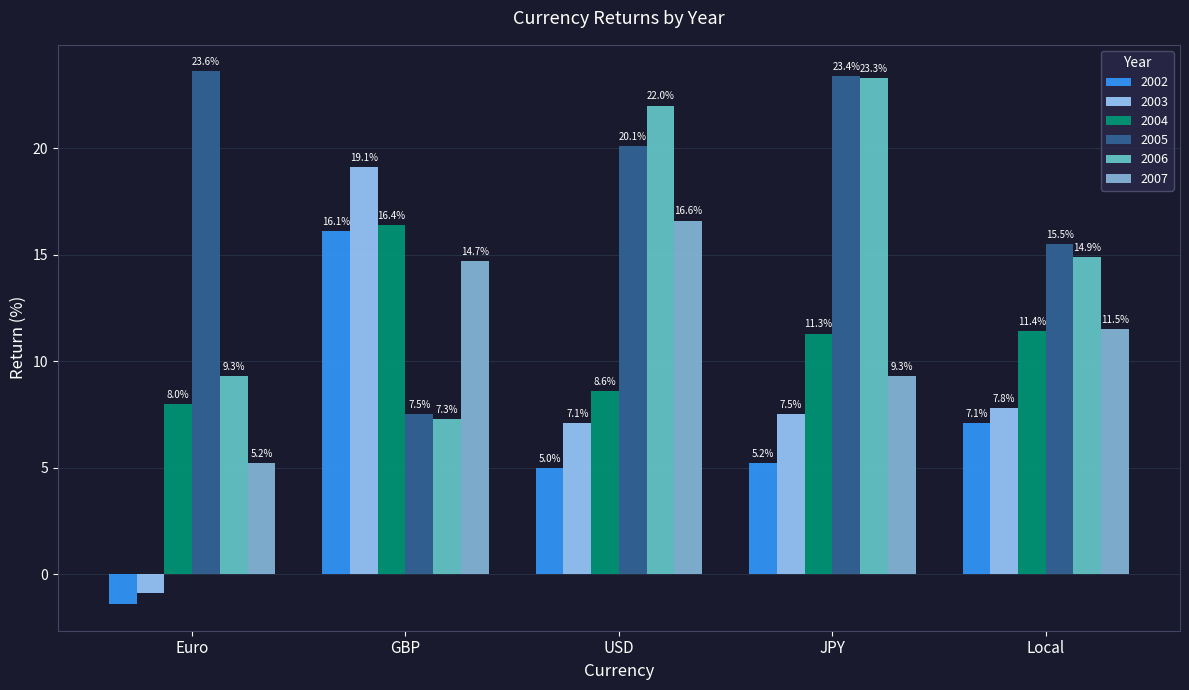

Which category has the highest value in the 2002 series?

GBP